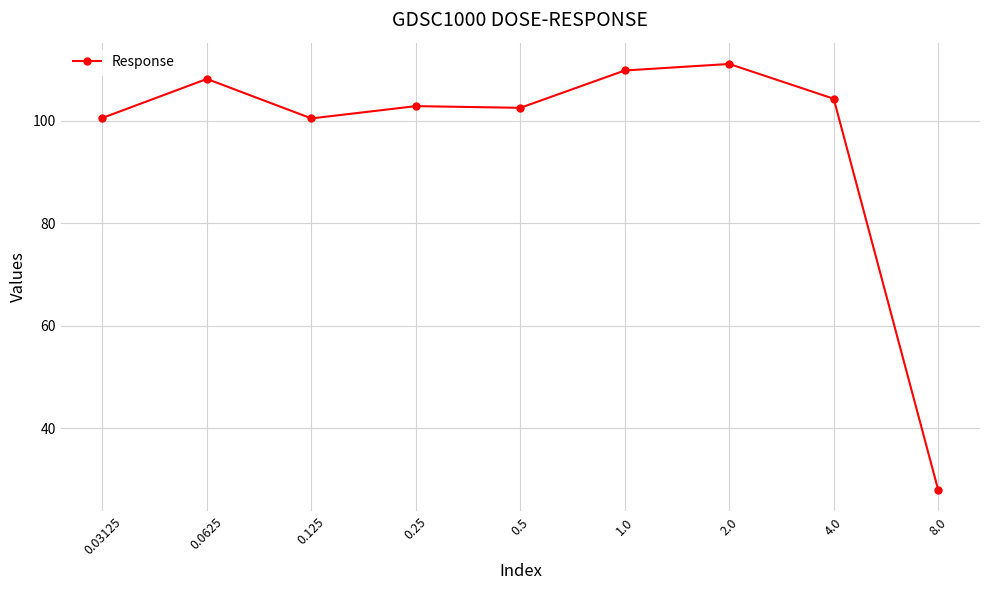

Where is the first local minimum?

0.125